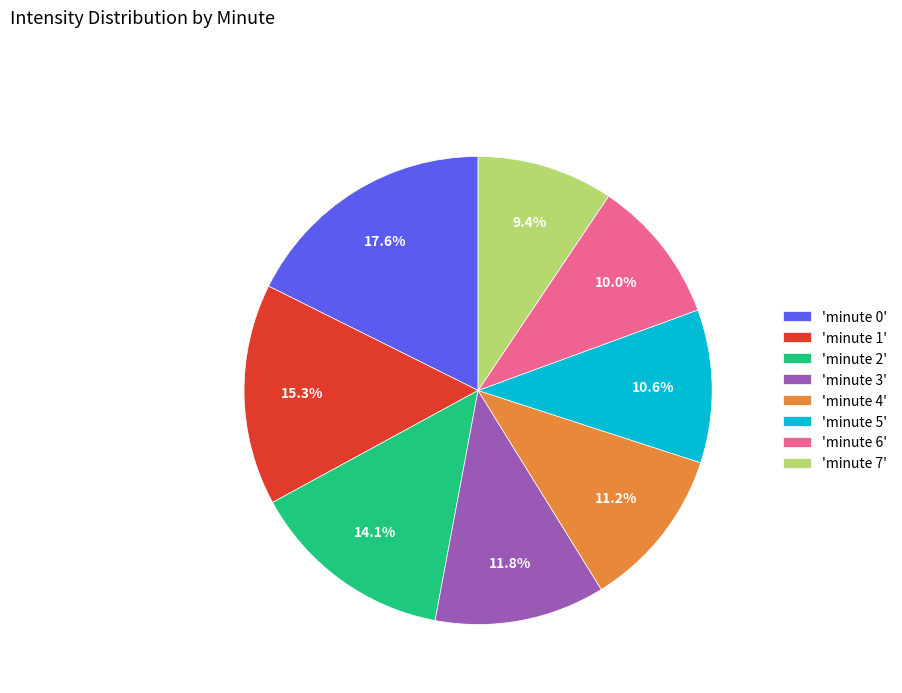

To the nearest percent, what is the average slice percentage?

12%